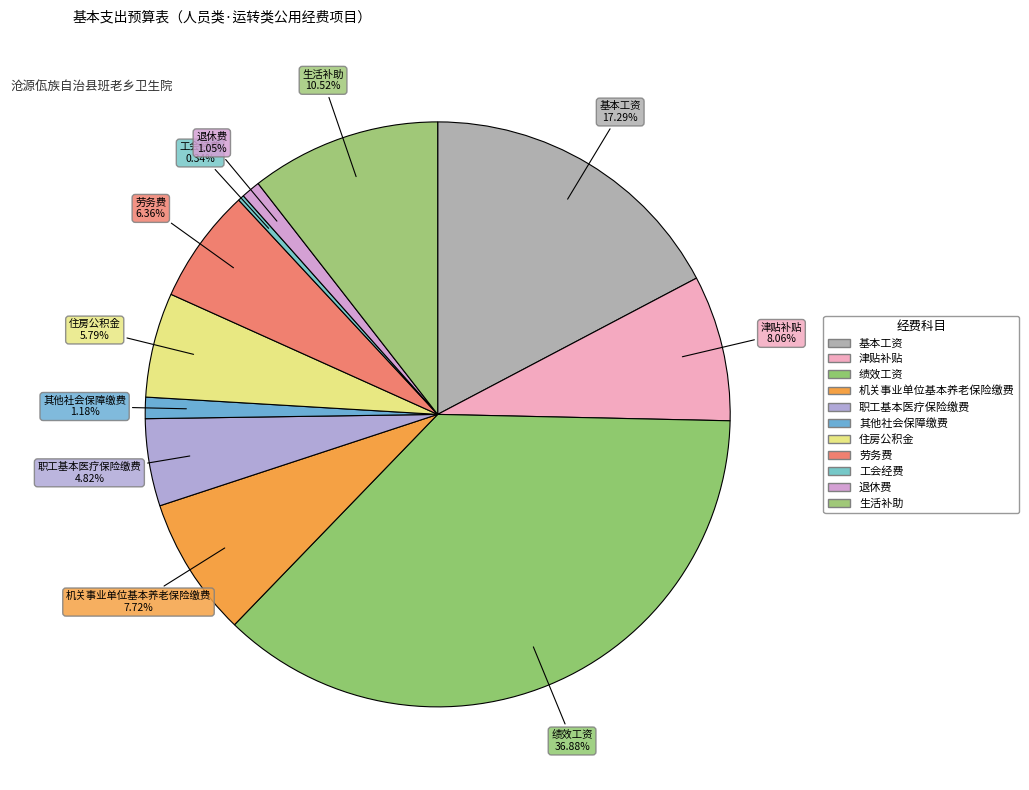

What percentage is the 津贴补贴 slice, to the nearest percent?

8%